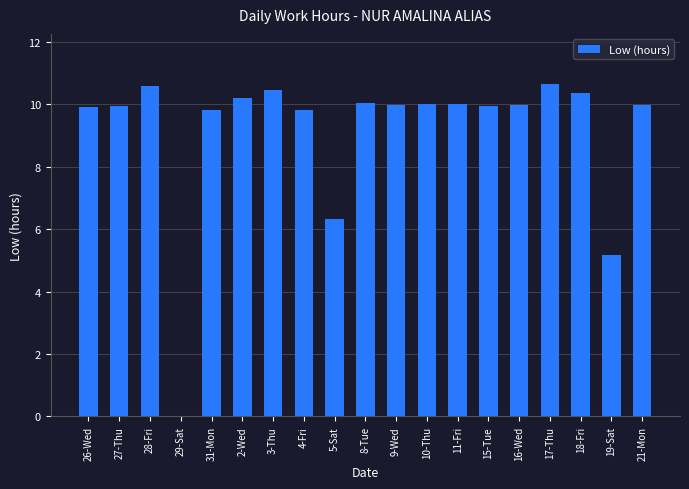

What is the maximum value shown in the chart?

10.7